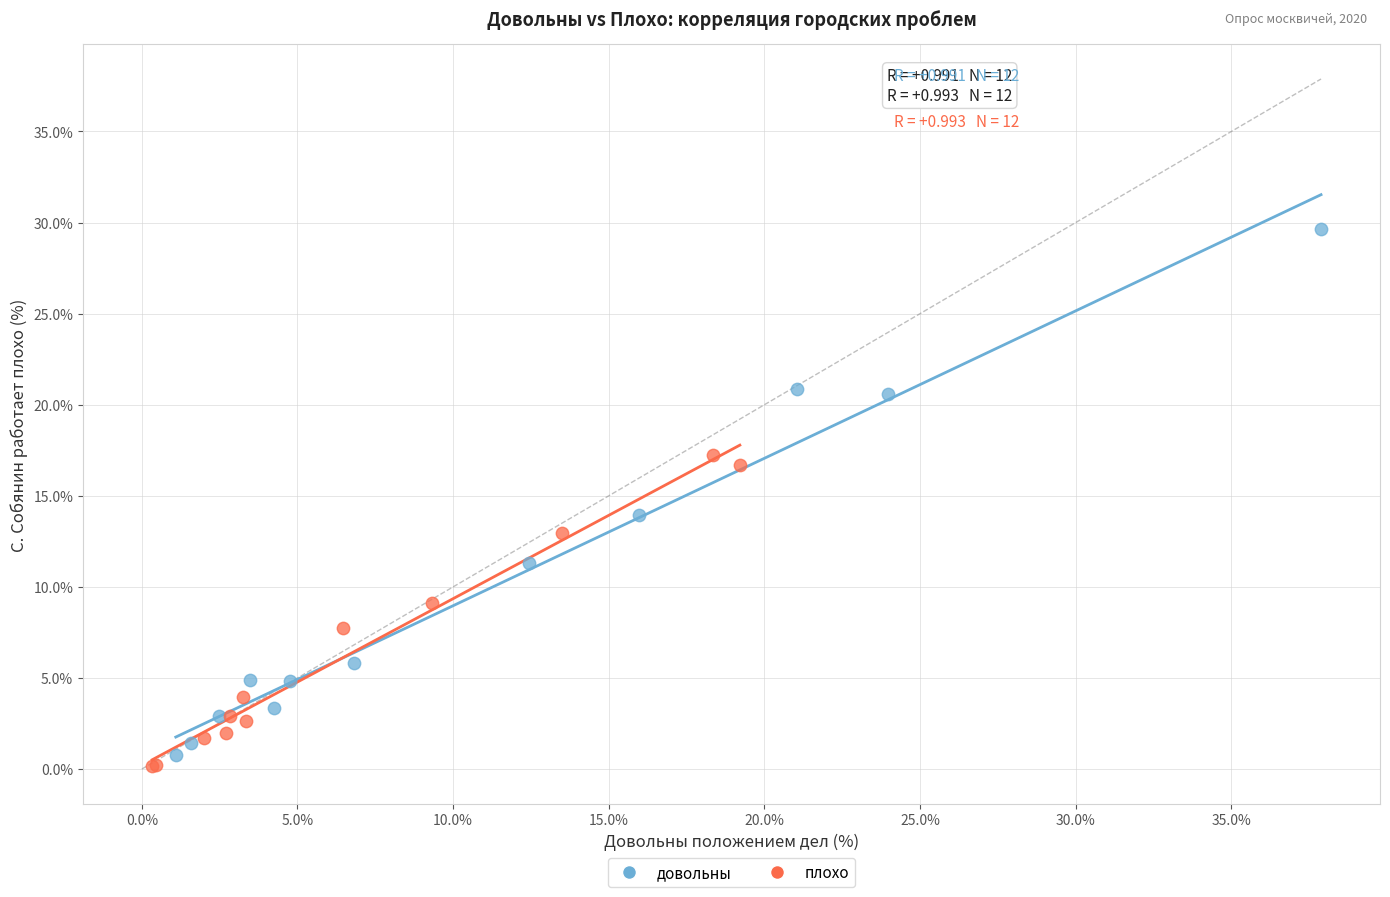

Which series has the widest spread of Y values?

довольны